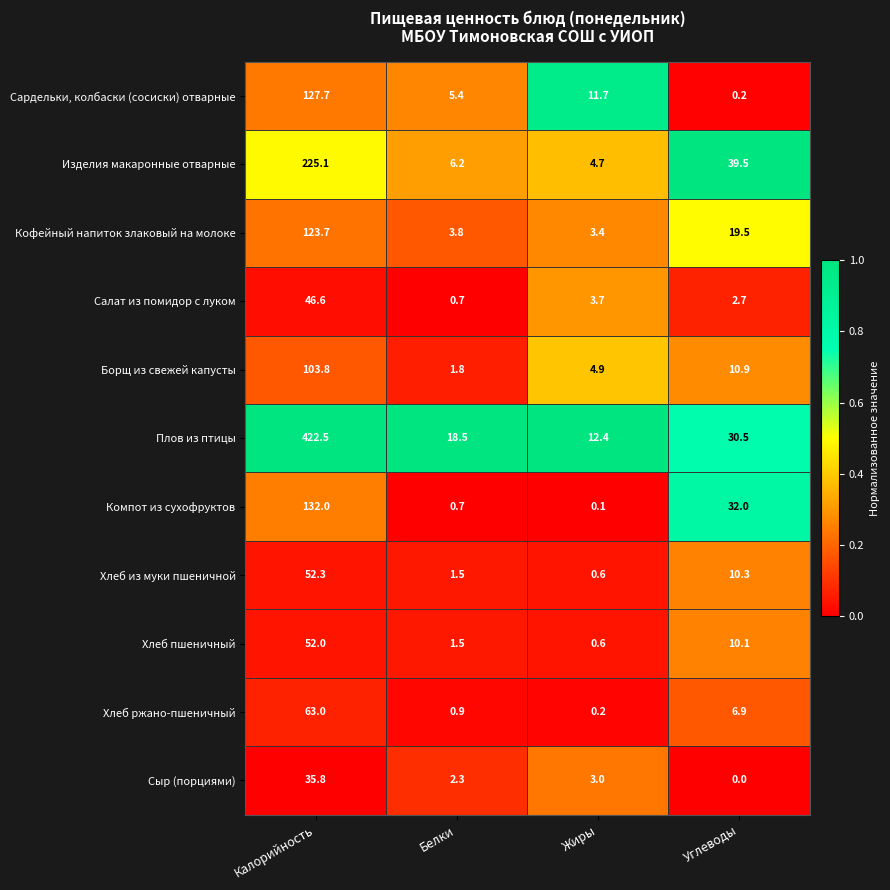

List the series in order of their peak value, lowest first.

Сыр (порциями), Салат из помидор с луком, Хлеб пшеничный, Хлеб из муки пшеничной, Хлеб ржано-пшеничный, Борщ из свежей капусты, Кофейный напиток злаковый на молоке, Сардельки, колбаски (сосиски) отварные, Компот из сухофруктов, Изделия макаронные отварные, Плов из птицы